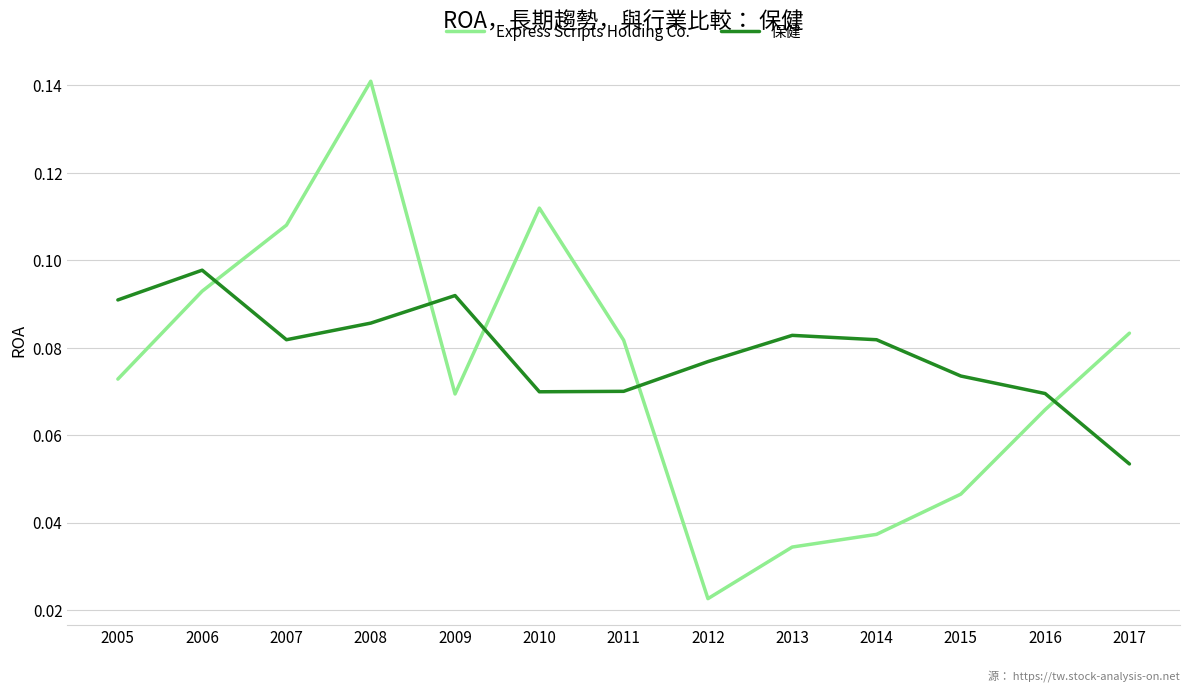

At 2015, list the series in order from smallest to largest.

Express Scripts Holding Co., 保健